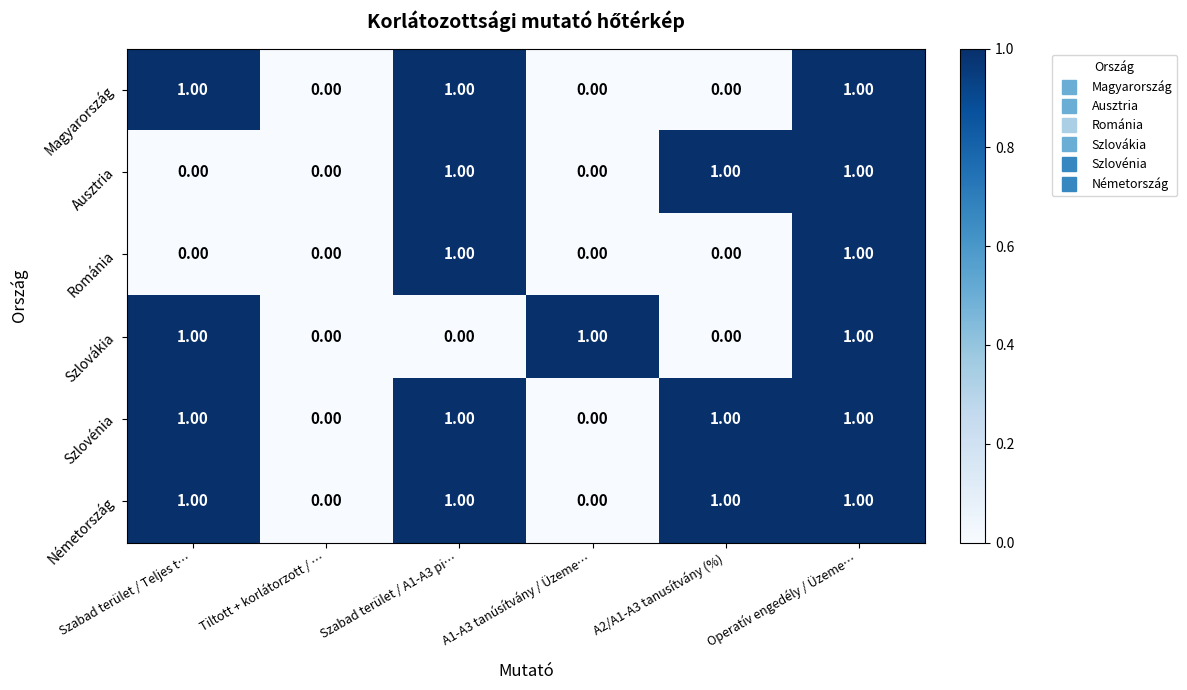

What is the sum of all Szlovénia values?

4